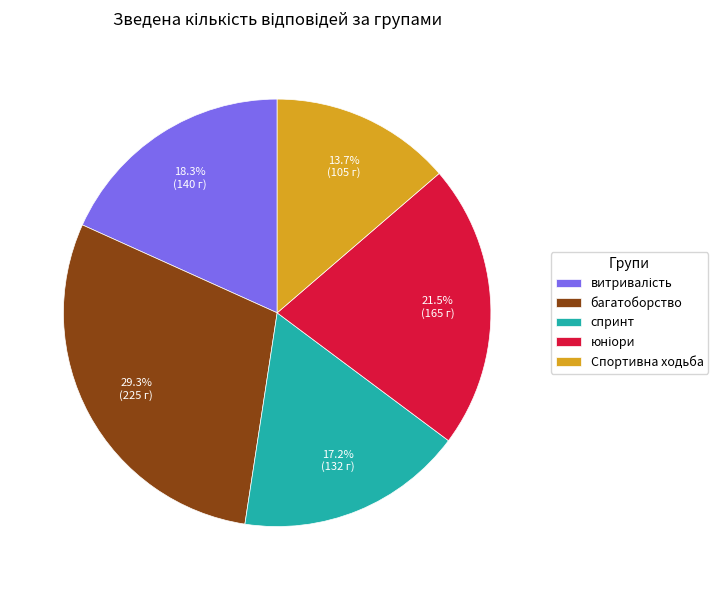

Is Спортивна ходьба the majority of the pie?

No